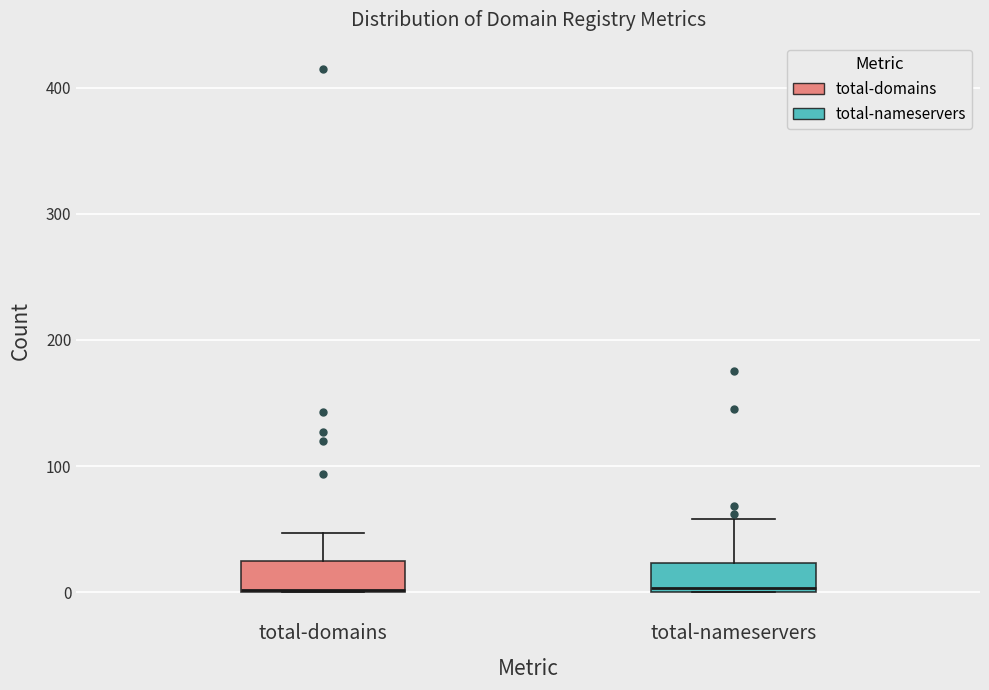

Where is the lower edge of the box for total-domains on the y-axis? The values are not printed on the chart, so give them approximately, as read against the axis.

0